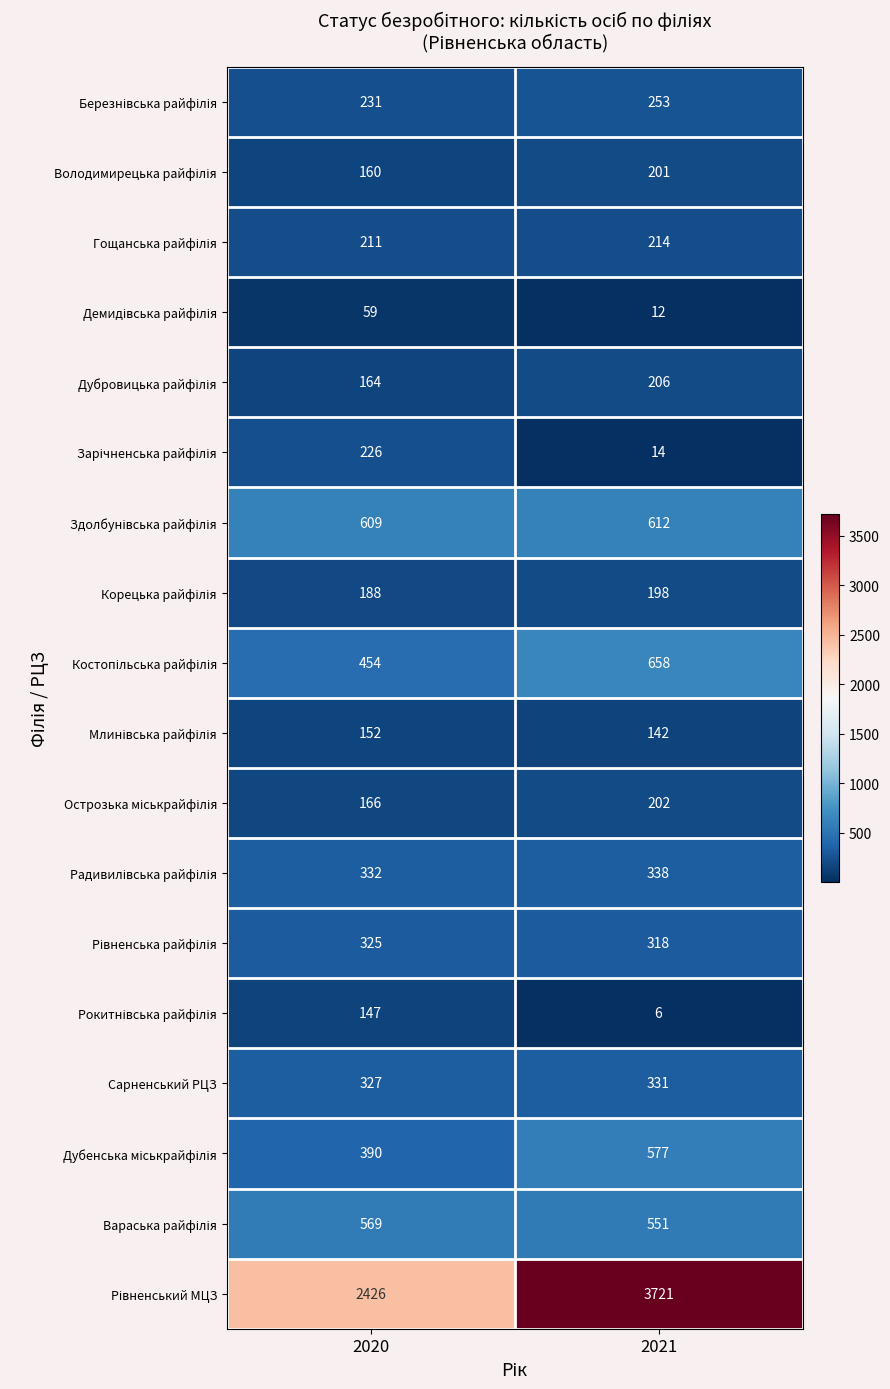

List the labels in order of Сарненський РЦЗ value, smallest first.

2020, 2021